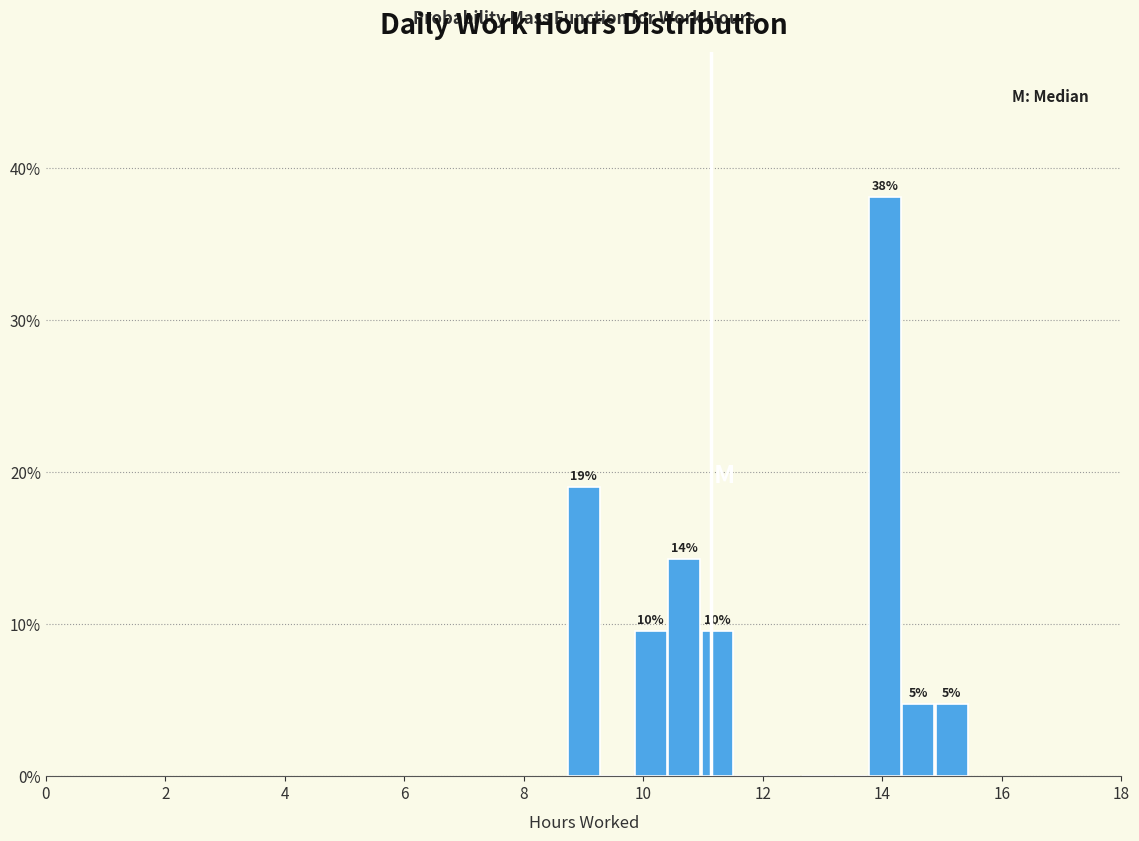

Around what value on the x-axis is the tallest bar? Give the approximate position of its centre, as read against the axis.

14.0